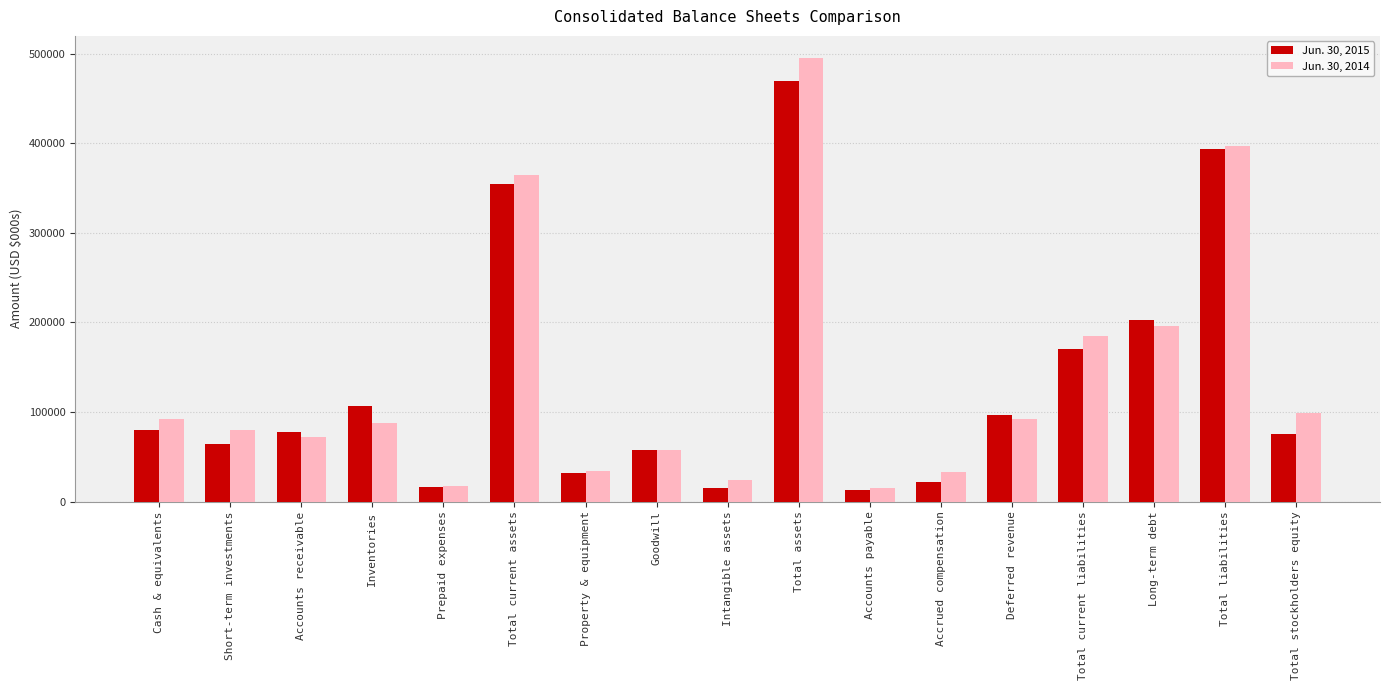

What is the value of the Jun. 30, 2015 bar at the 11th from the left?

13096